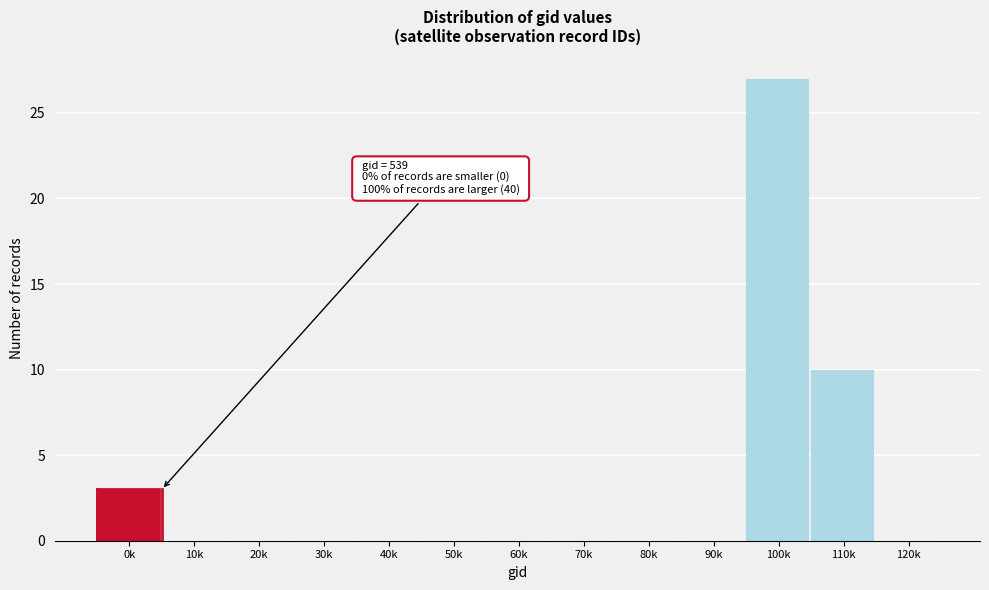

Reading left to right, list all the values displayed in this chart.

0k=3	10k=0	20k=0	30k=0	40k=0	50k=0	60k=0	70k=0	80k=0	90k=0	100k=27	110k=10	120k=0